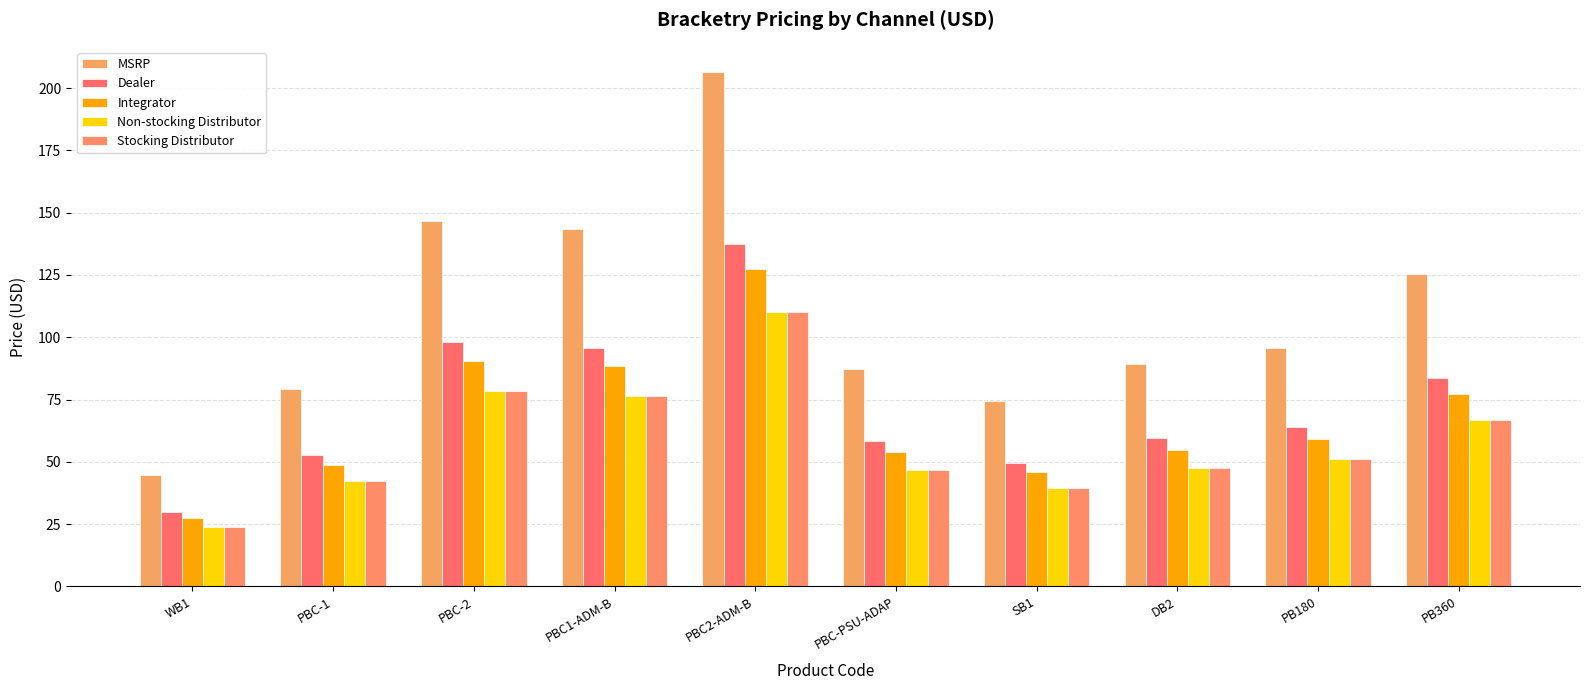

Where is Stocking Distributor nearest to the value 66?

PB360